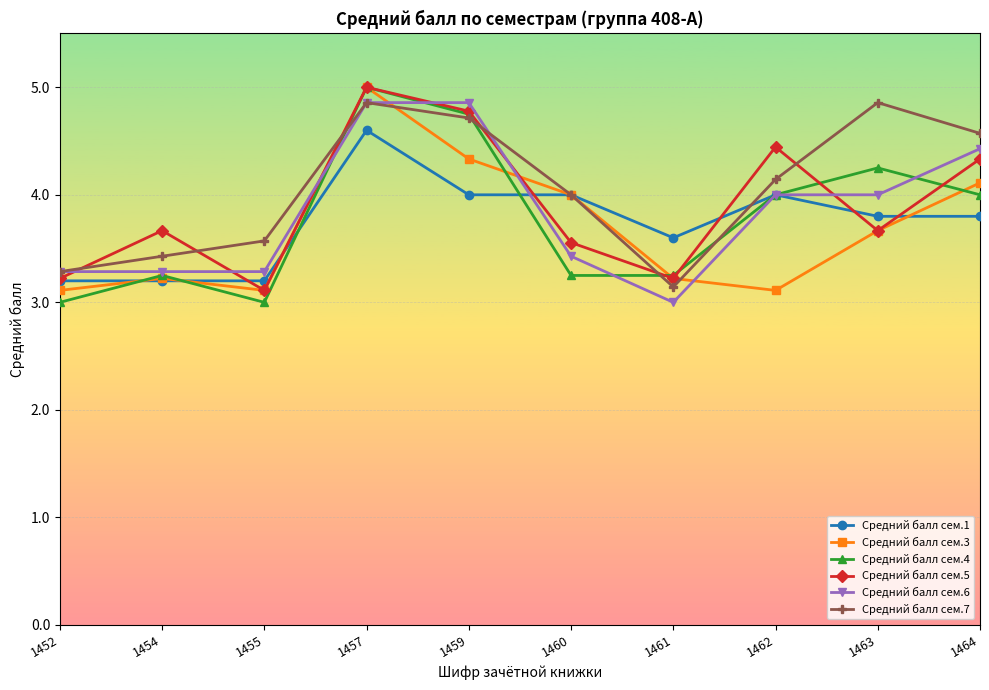

What is the spread (max minus min) of values at 1460?

0.8